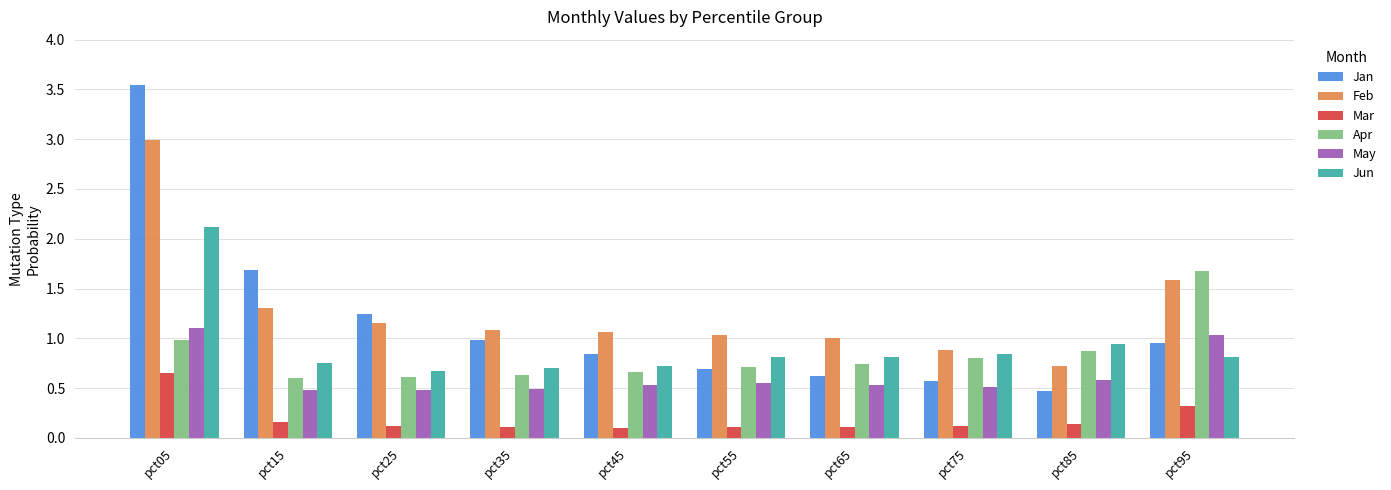

How many bars are there in total?

60